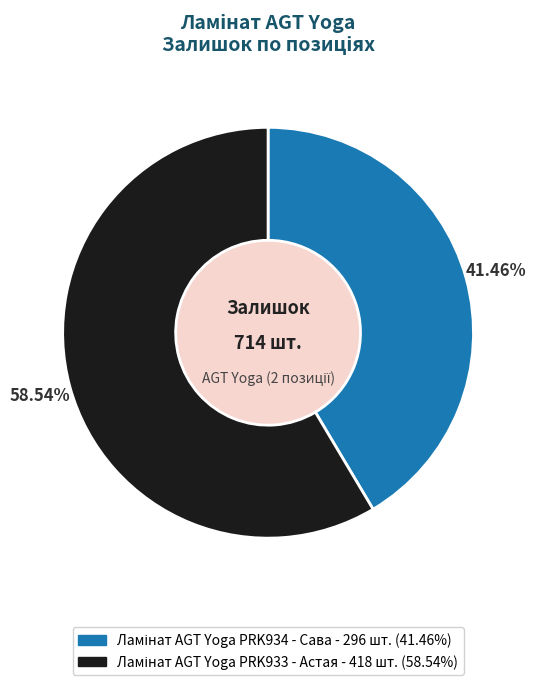

Is there a majority slice in this chart?

Yes